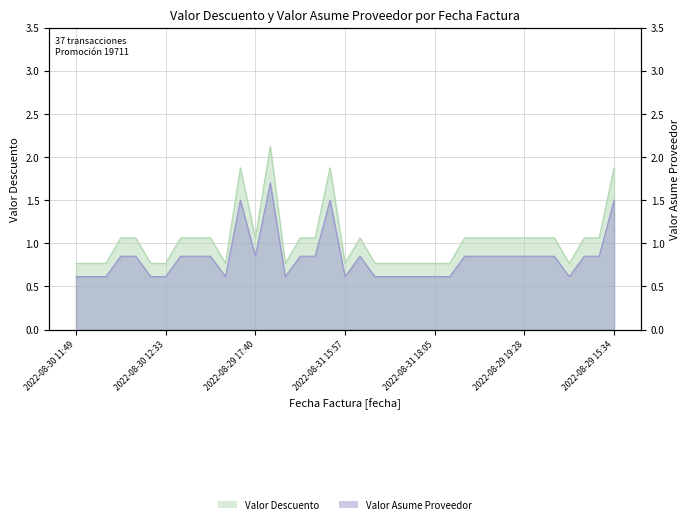

At which category does the chart reach its minimum across all series?

2022-08-30 11:49